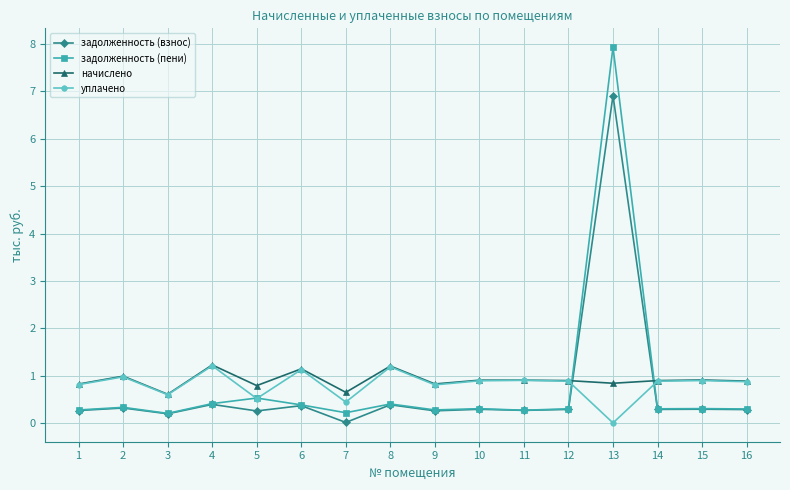

What is the approximate value of задолженность (взнос) at 11?

0.3